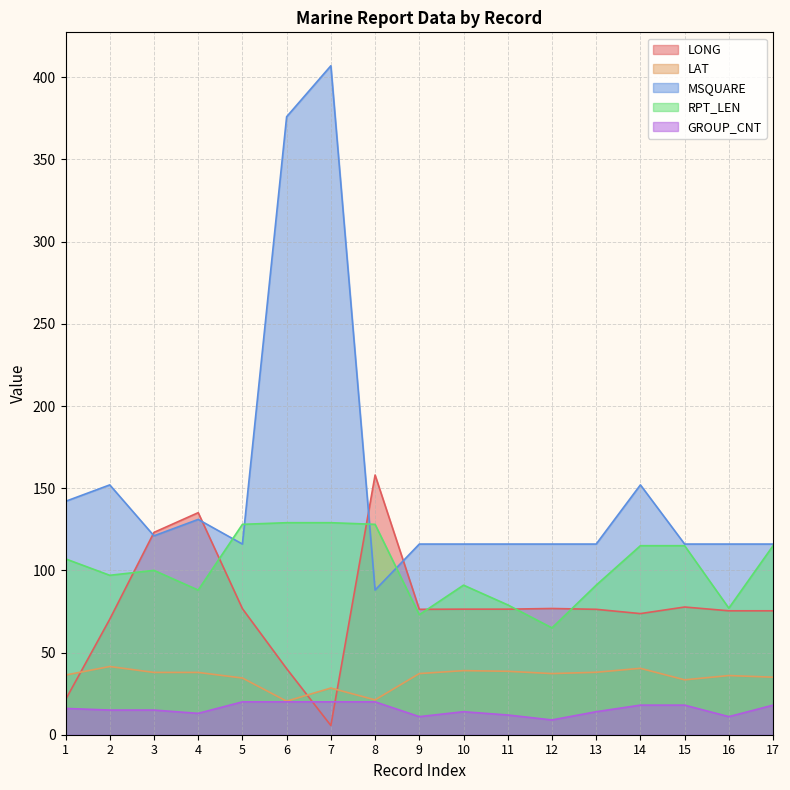

True or false: MSQUARE has more than 1 interior local peaks.

True